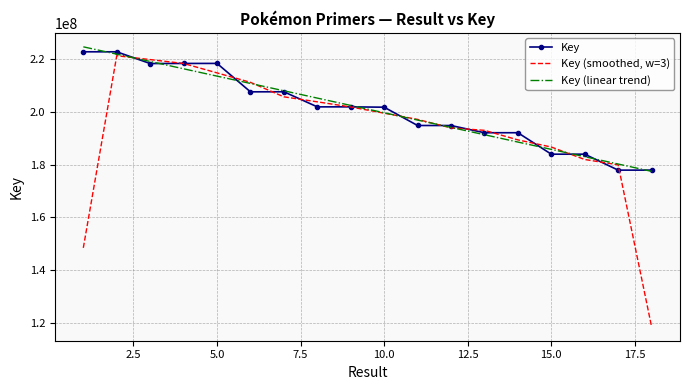

What is the minimum value shown in the chart?

118614121.0